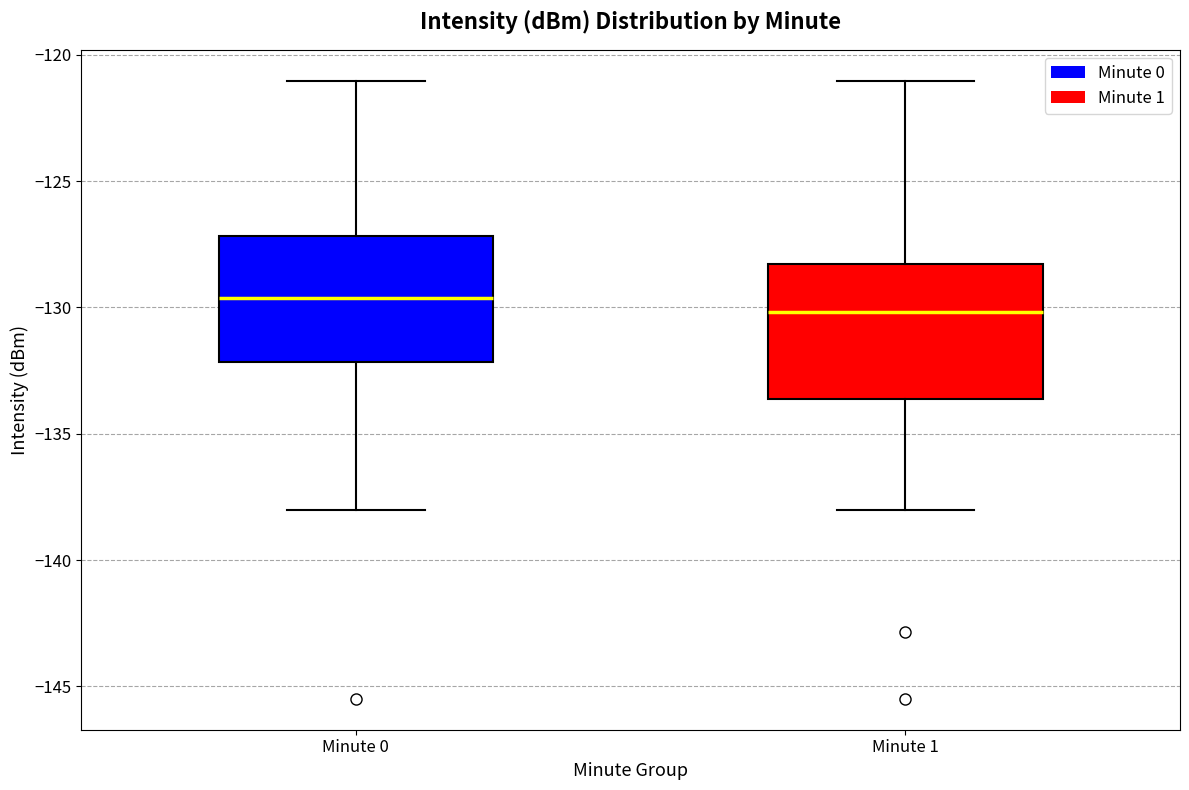

Where is the lower edge of the box for Minute 0 on the y-axis? The values are not printed on the chart, so give them approximately, as read against the axis.

-132.0